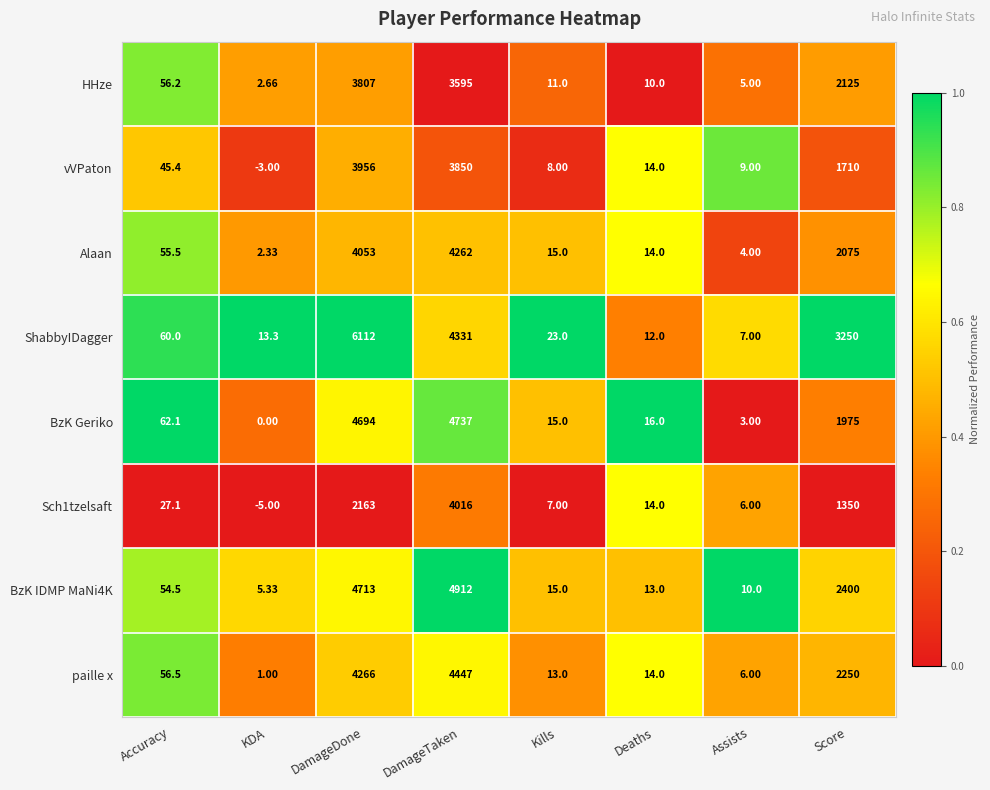

Which series changed the most between Accuracy and Score?

ShabbyIDagger